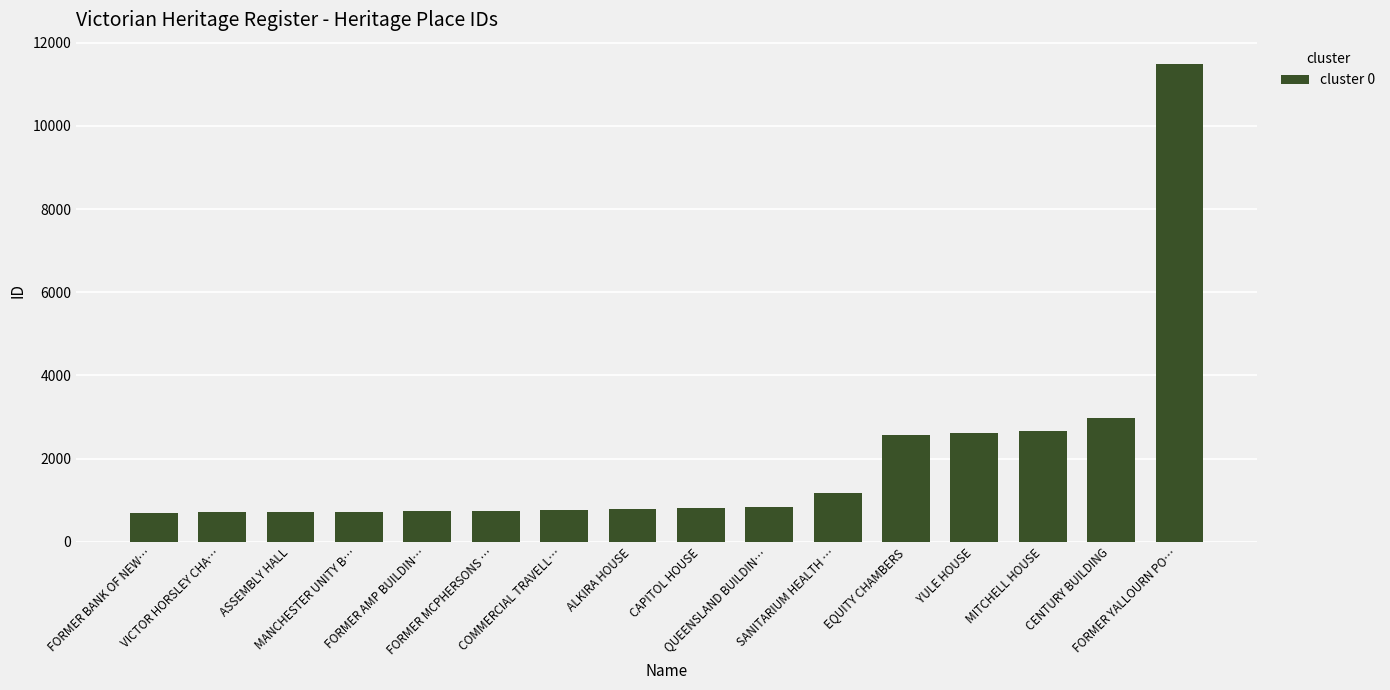

What is the value of the 8th bar from the left?

790